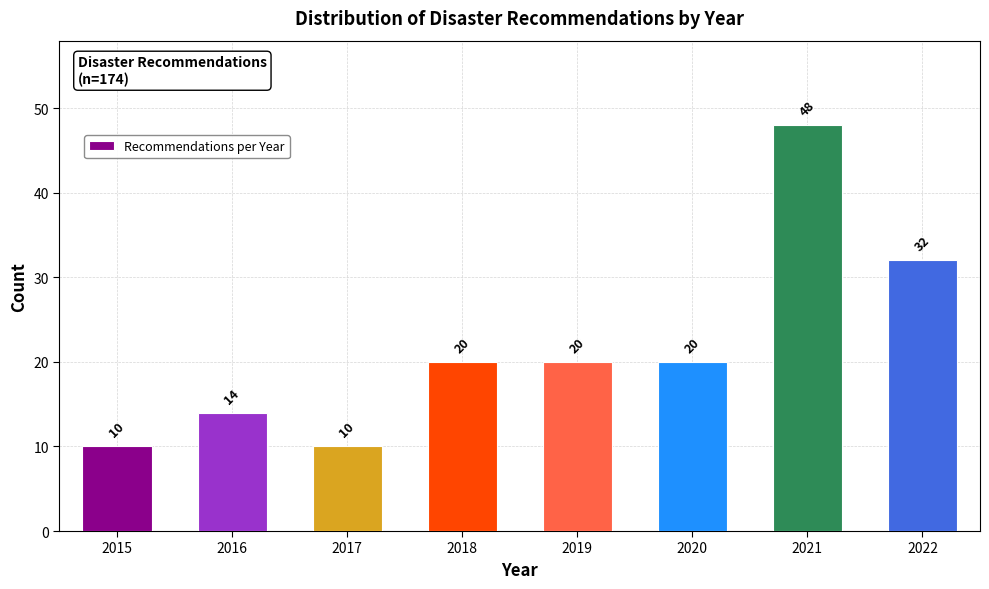

Reading left to right, list all the values displayed in this chart.

10	14	10	20	20	20	48	32